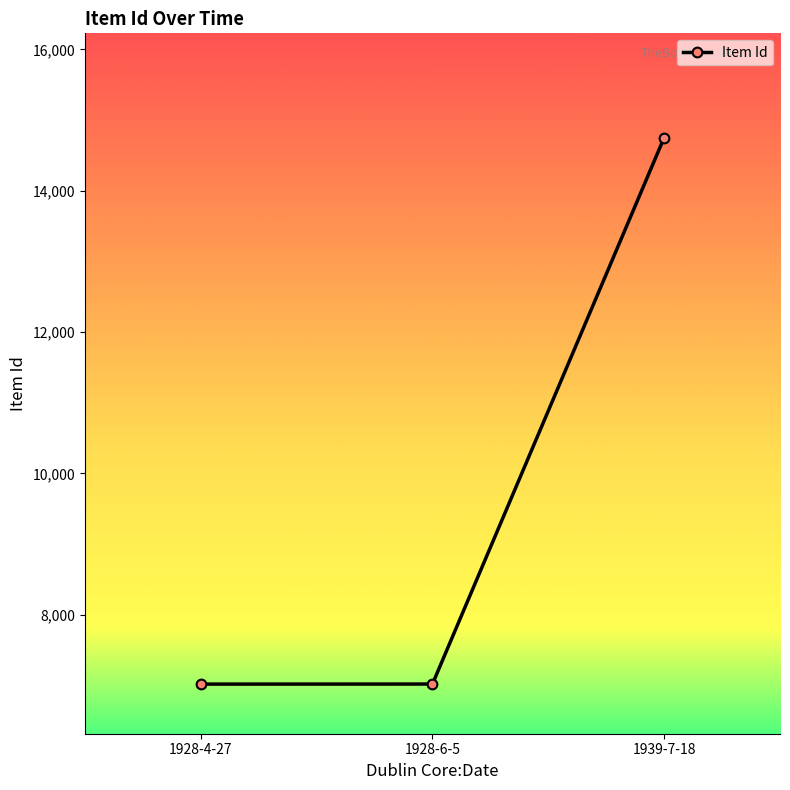

What is the difference between the maximum and minimum values?

7732